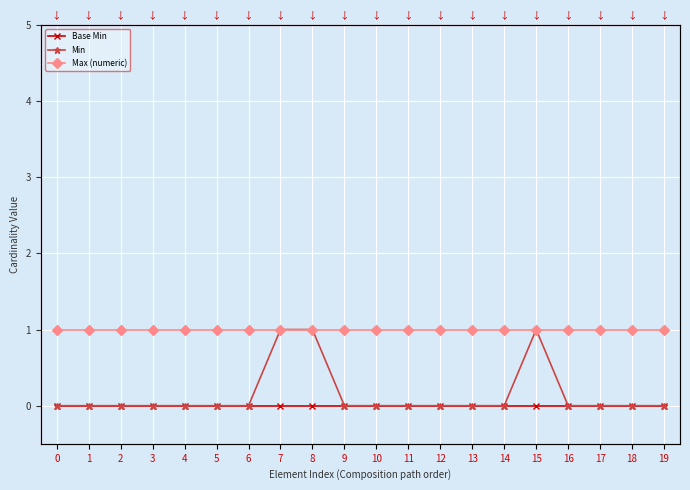

What are all the series names shown in the legend?

Base Min, Min, Max (numeric)